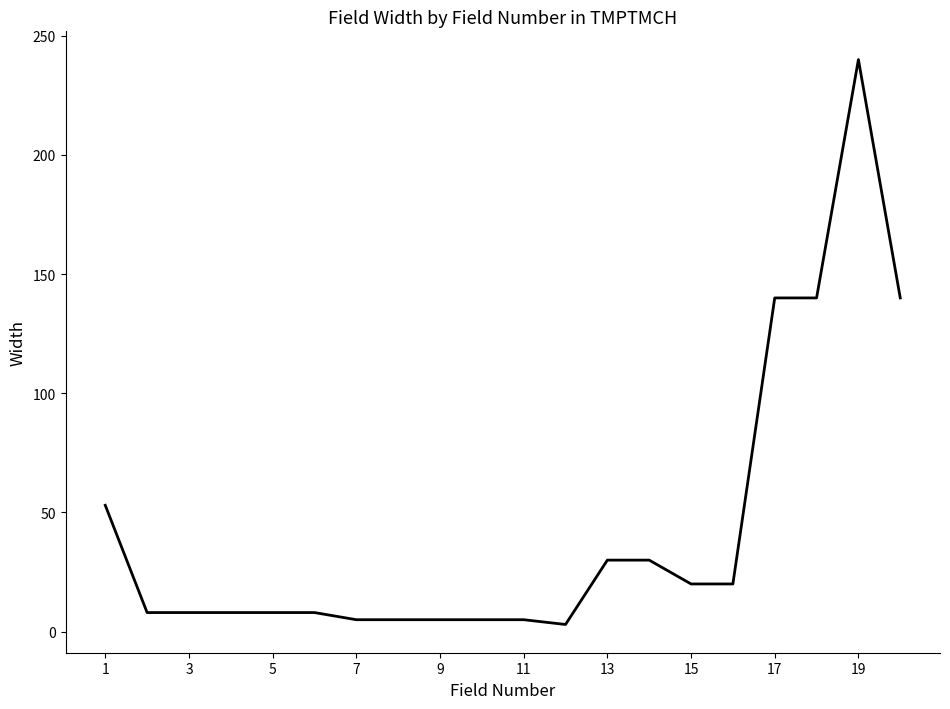

How many distinct data groups are displayed?

1